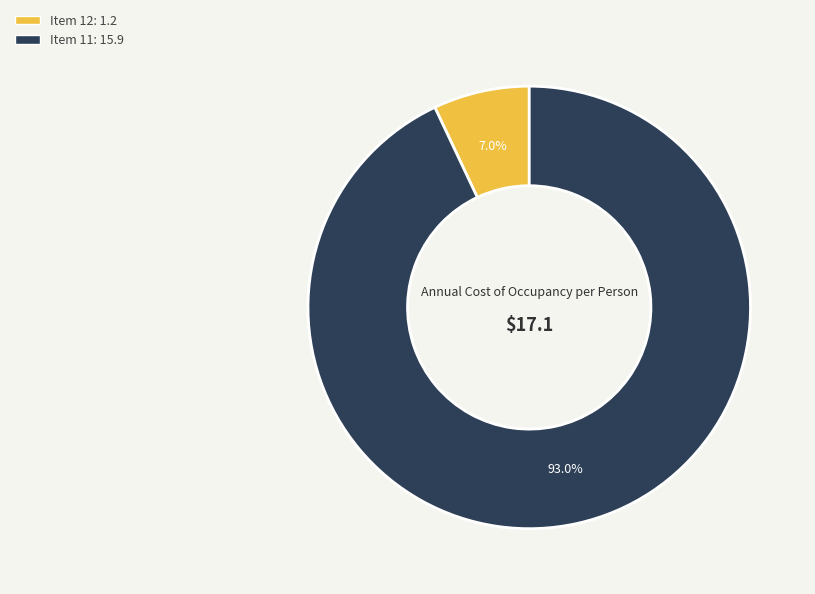

How many slices are in this pie chart?

2